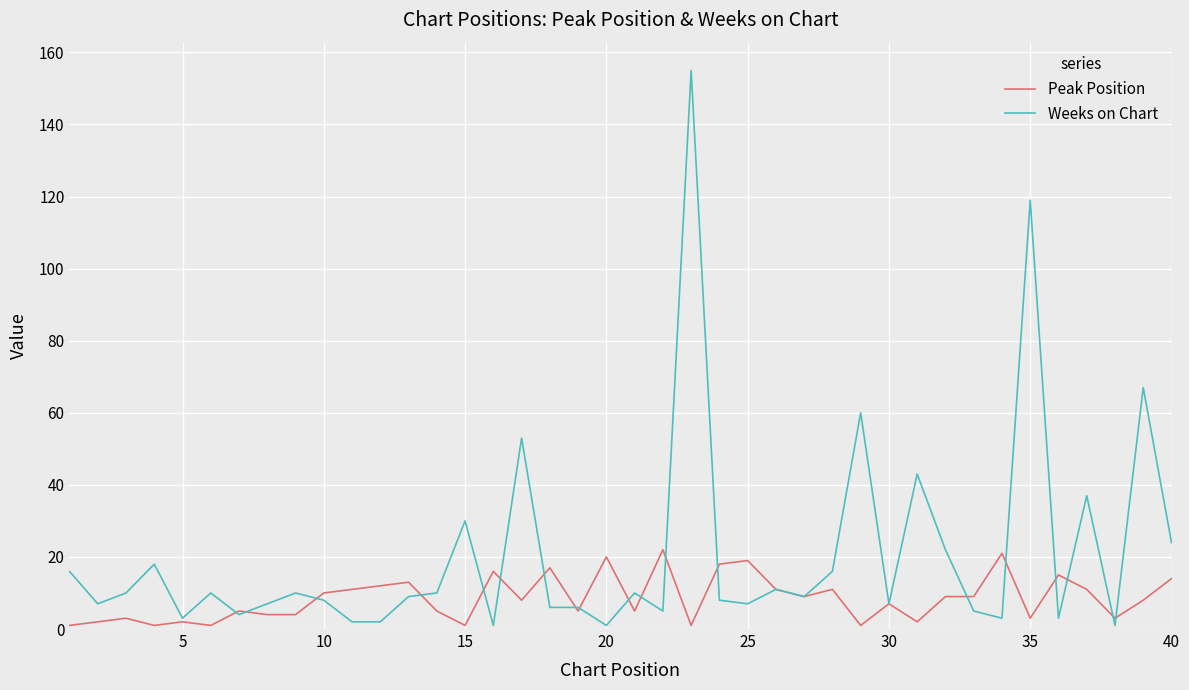

What is the maximum value shown in the chart?

155